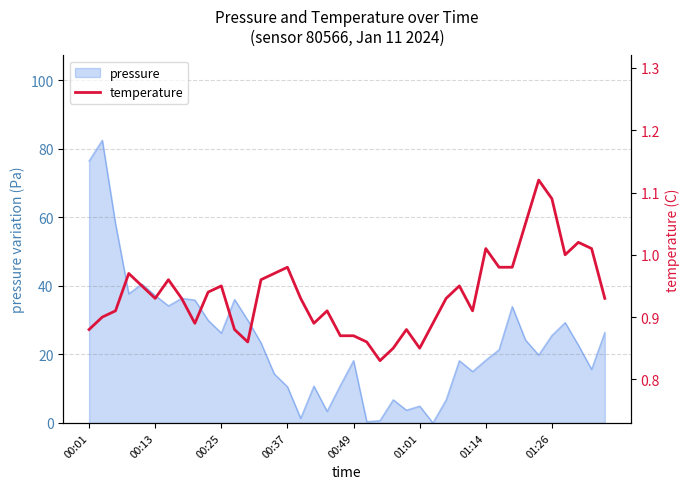

The value of pressure at 01:14 is 25.3. True or false?

False